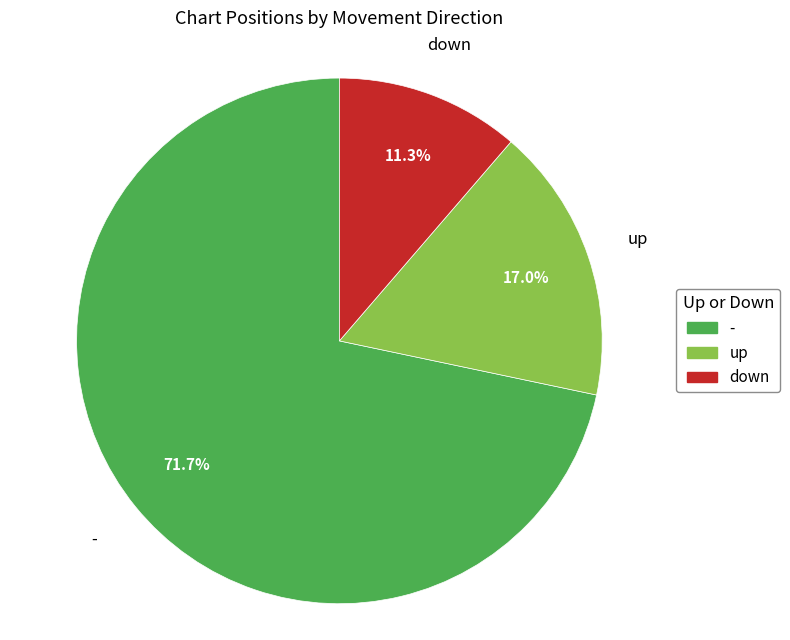

To the nearest percent, what percentage of the pie is up?

17%